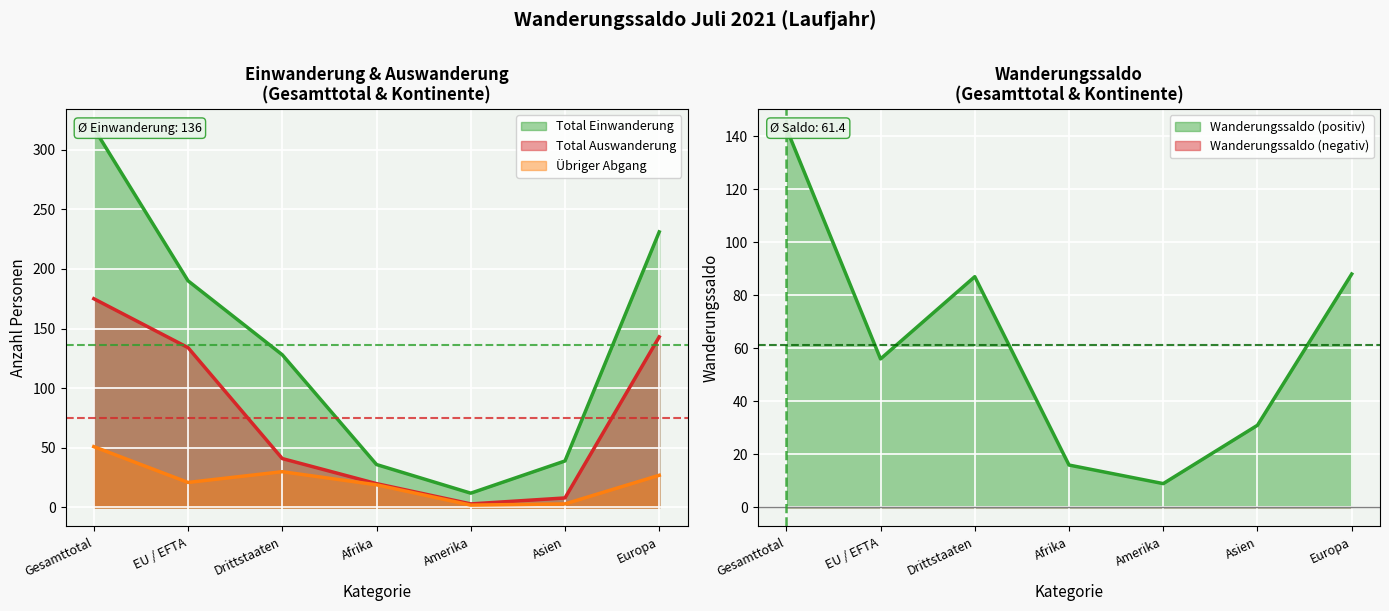

The value of Übriger Abgang at Gesamttotal is 15. True or false?

False